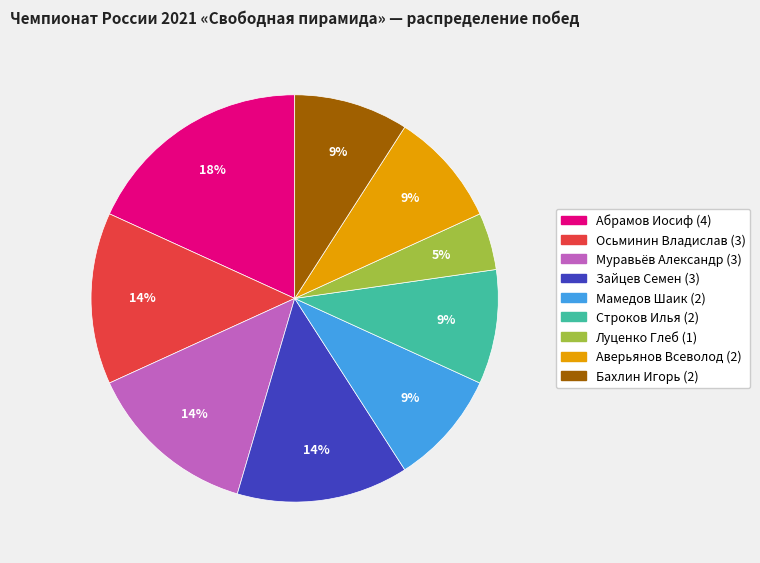

Which has a higher value, Зайцев Семен or Строков Илья?

Зайцев Семен